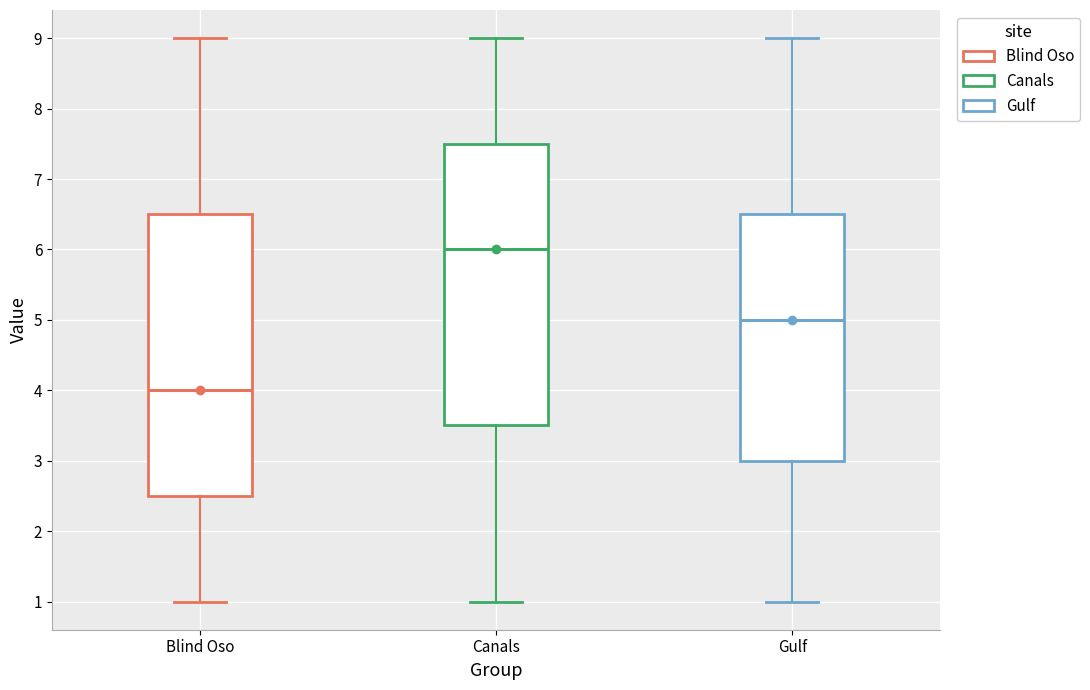

Reading left to right, transcribe this box plot: for each box, give where its median line is, the range the box spans, and where its two whiskers end, as read against the y-axis. The values are not printed on the chart, so give them approximately, as read against the axis.

Blind Oso: median 4.0, box 2.5 to 6.5, whiskers 1.0 to 9.0
Canals: median 6.0, box 3.5 to 7.5, whiskers 1.0 to 9.0
Gulf: median 5.0, box 3.0 to 6.5, whiskers 1.0 to 9.0